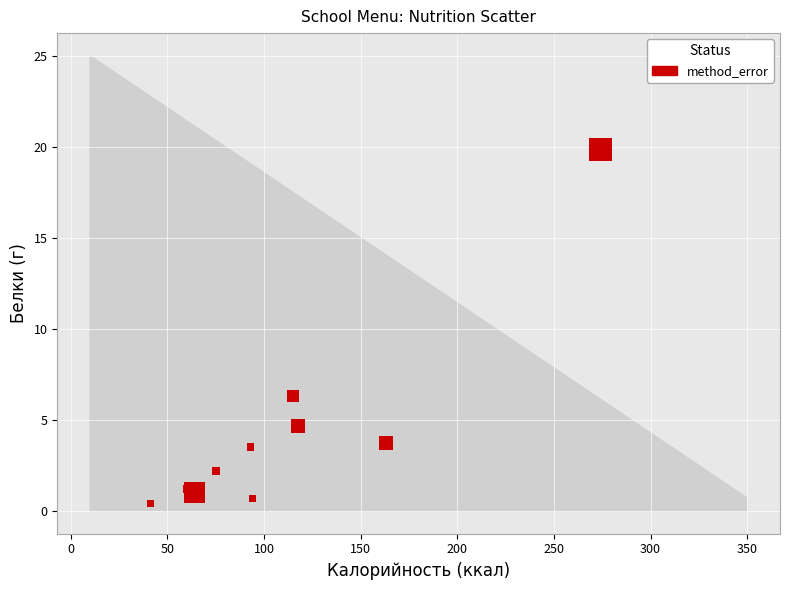

What Y value in the scatter plot is closest to 10?

6.3